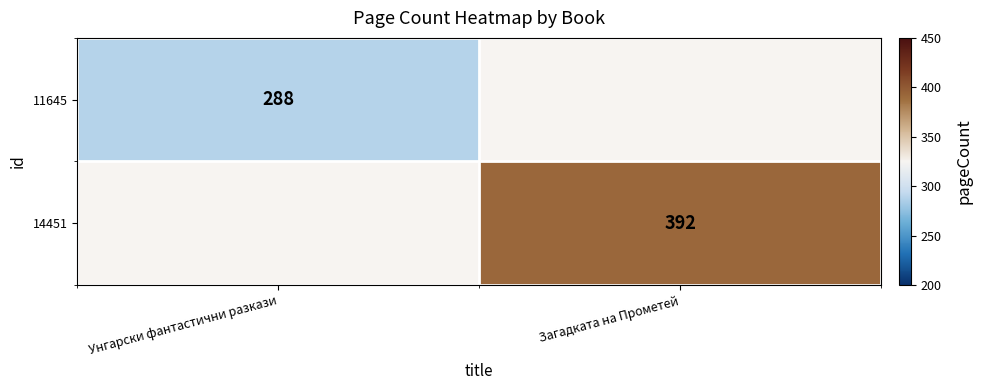

Which has a higher value, Унгарски фантастични разкази or Загадката на Прометей?

Загадката на Прометей